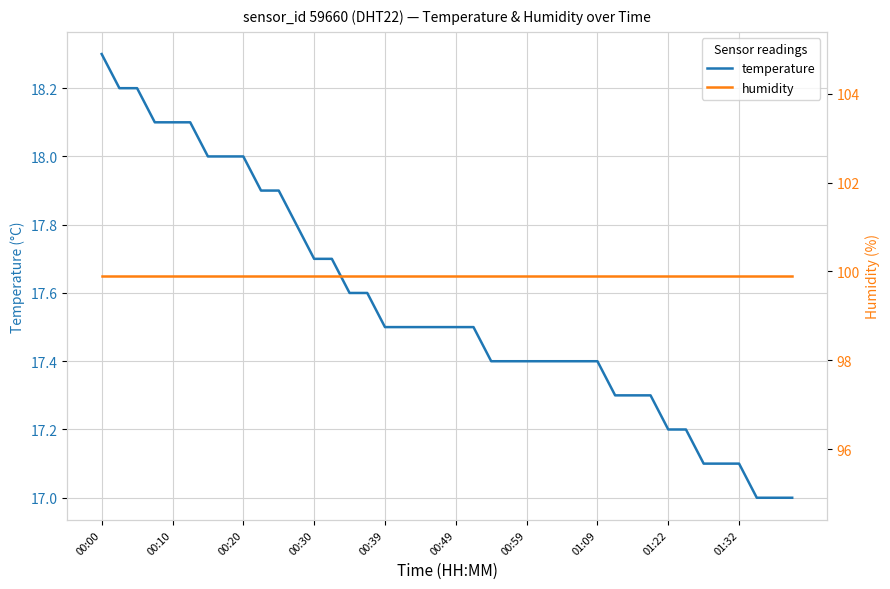

How many data points does each series have?

40